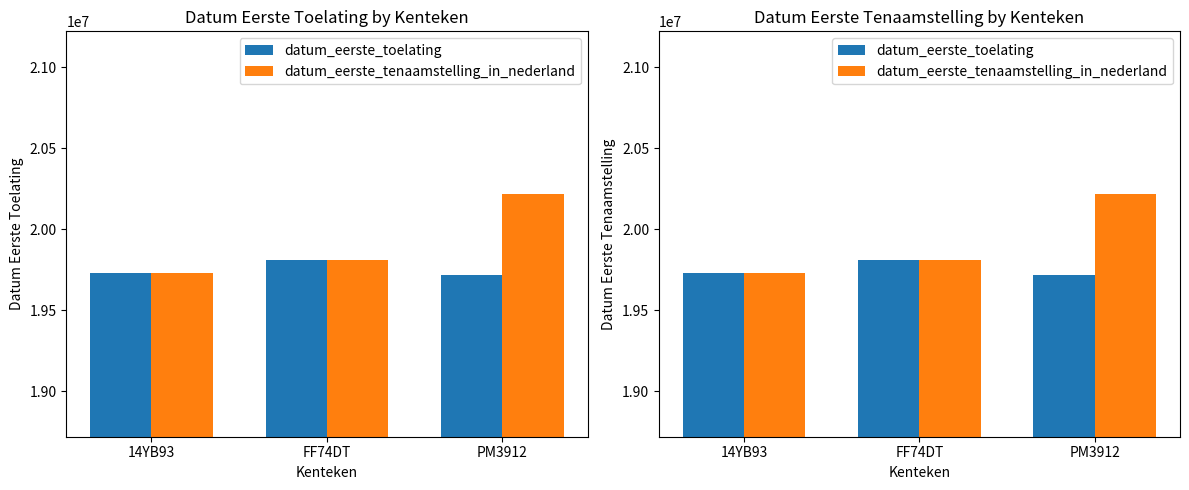

What are all the series names shown in the legend?

datum_eerste_toelating, datum_eerste_tenaamstelling_in_nederland